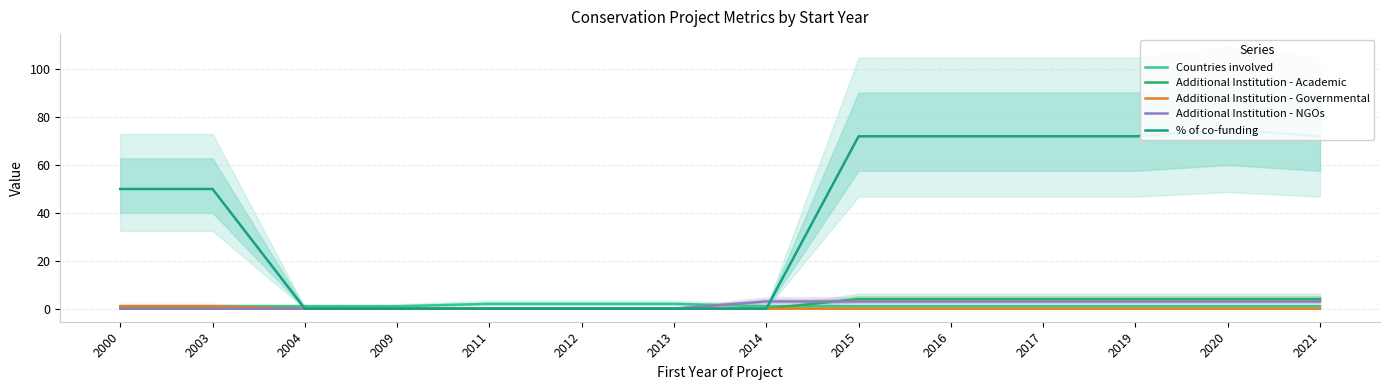

Count the number of categories in the chart.

14